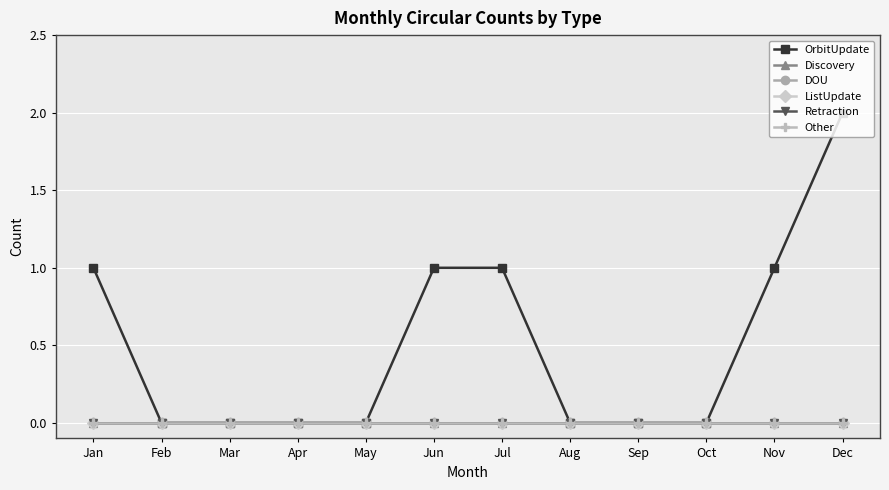

Does the chart have visible grid lines?

Yes